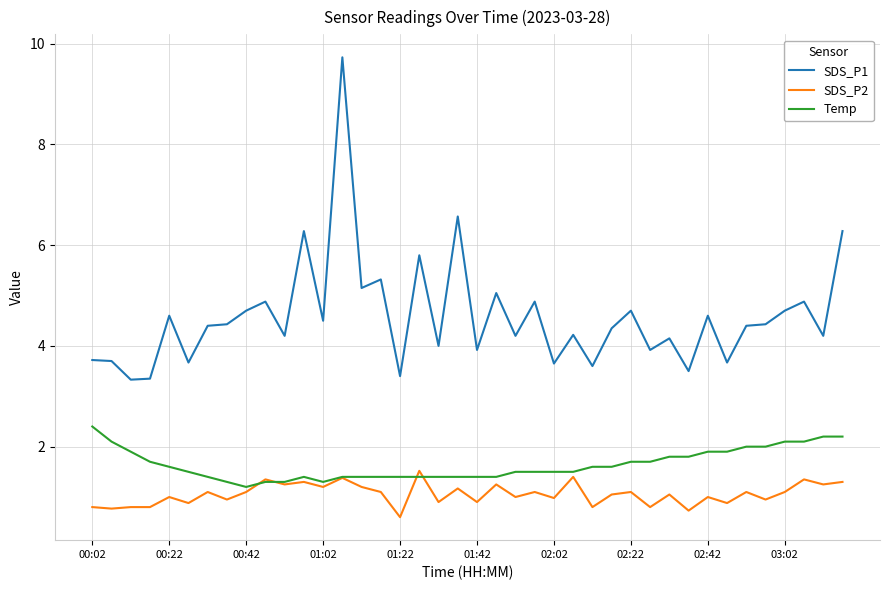

True or false: Temp and SDS_P2 cross at least once.

True